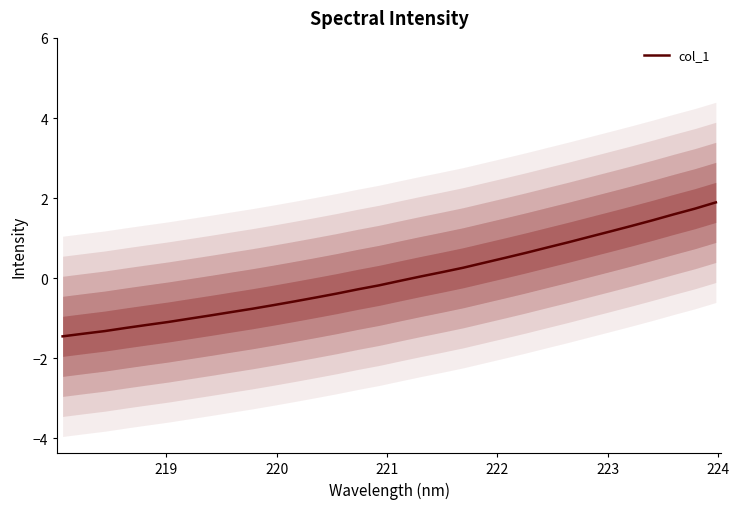

What is the maximum value shown in the chart?

1.9